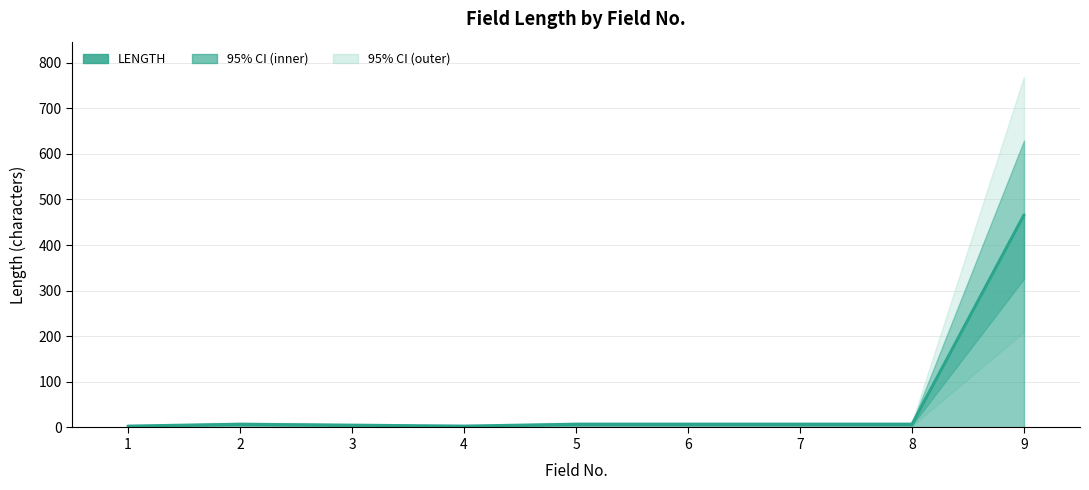

What is the maximum value shown in the chart?

466